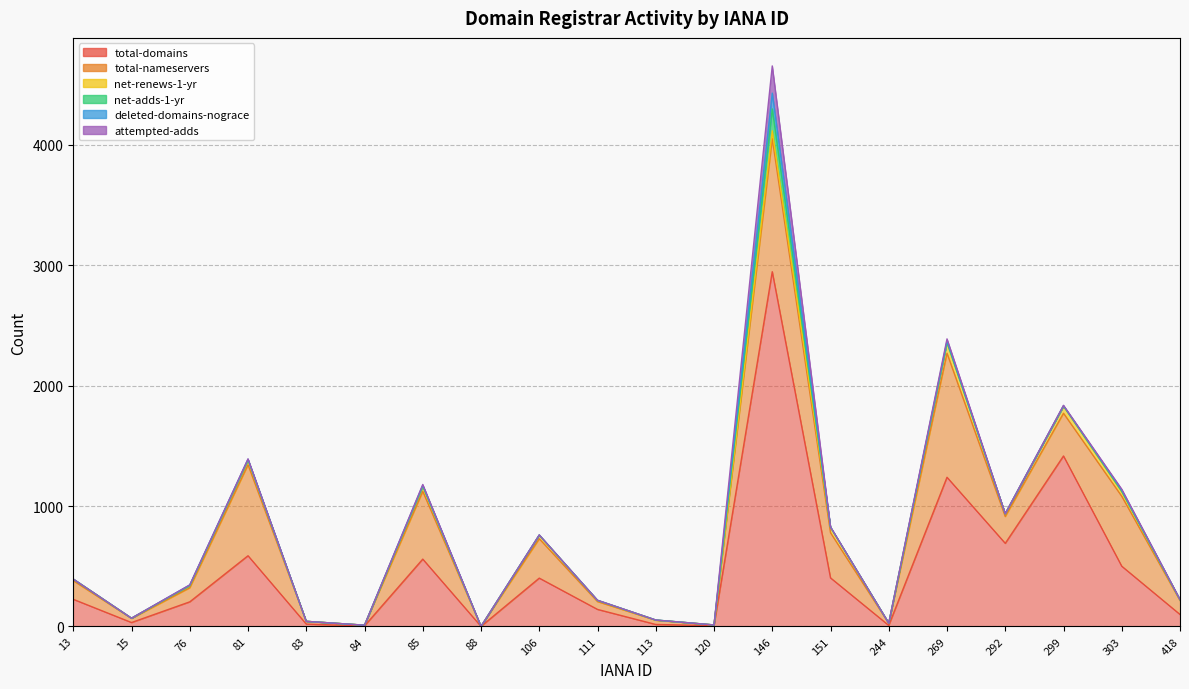

What are all the series names shown in the legend?

total-domains, total-nameservers, net-renews-1-yr, net-adds-1-yr, deleted-domains-nograce, attempted-adds